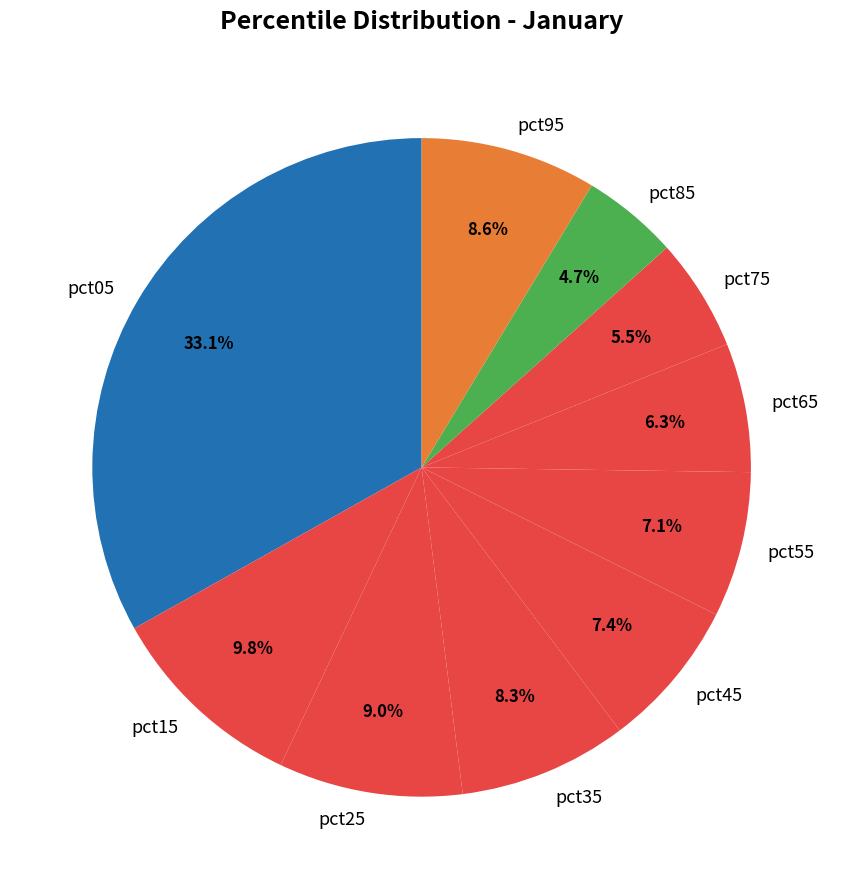

The pct45 slice represents 7% of the pie. True or false?

True